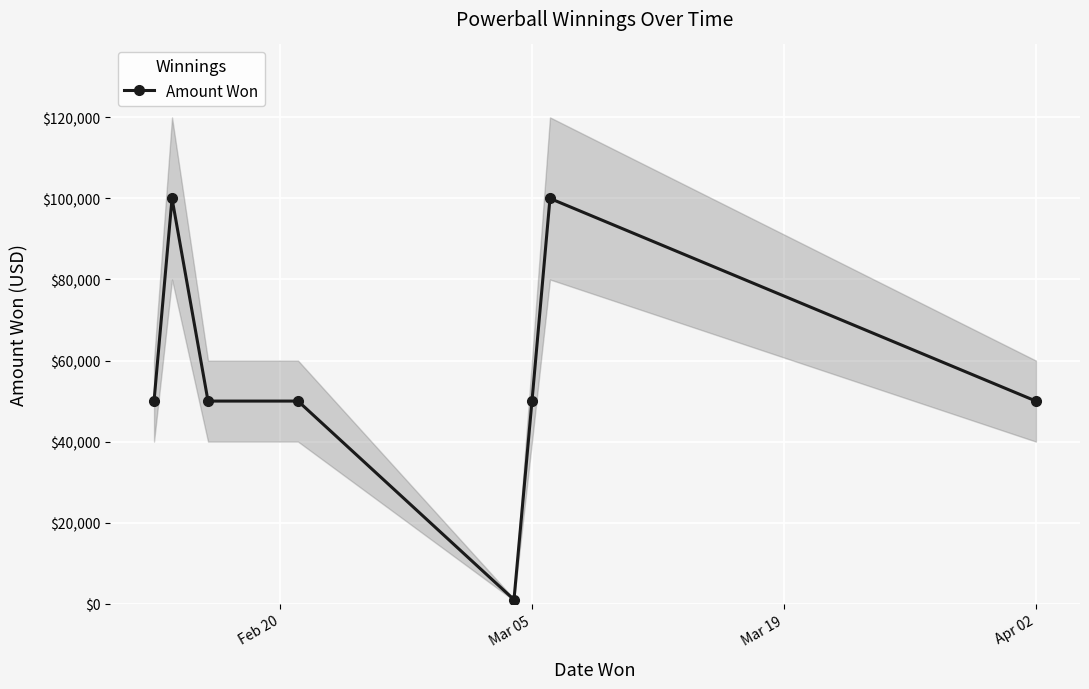

The value of Amount Won at Apr 02 is 34122. True or false?

False